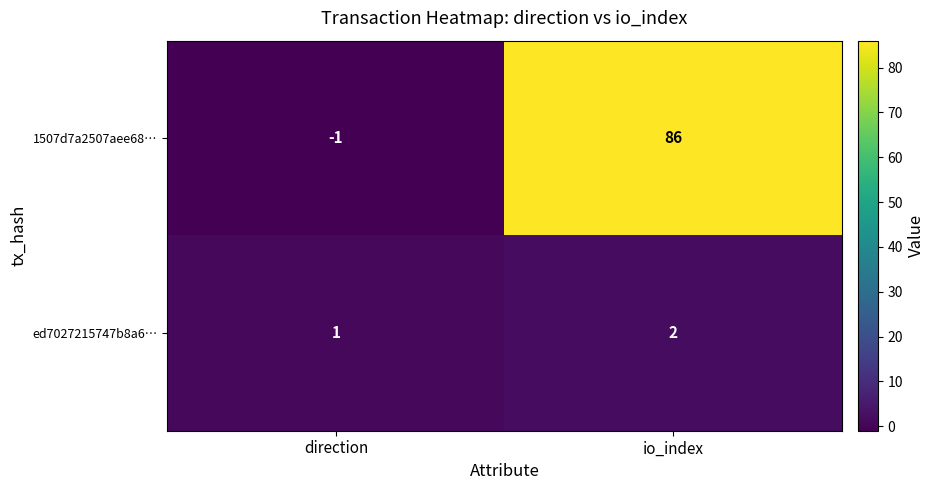

What is the sum of all ed7027215747b8a6… values?

3